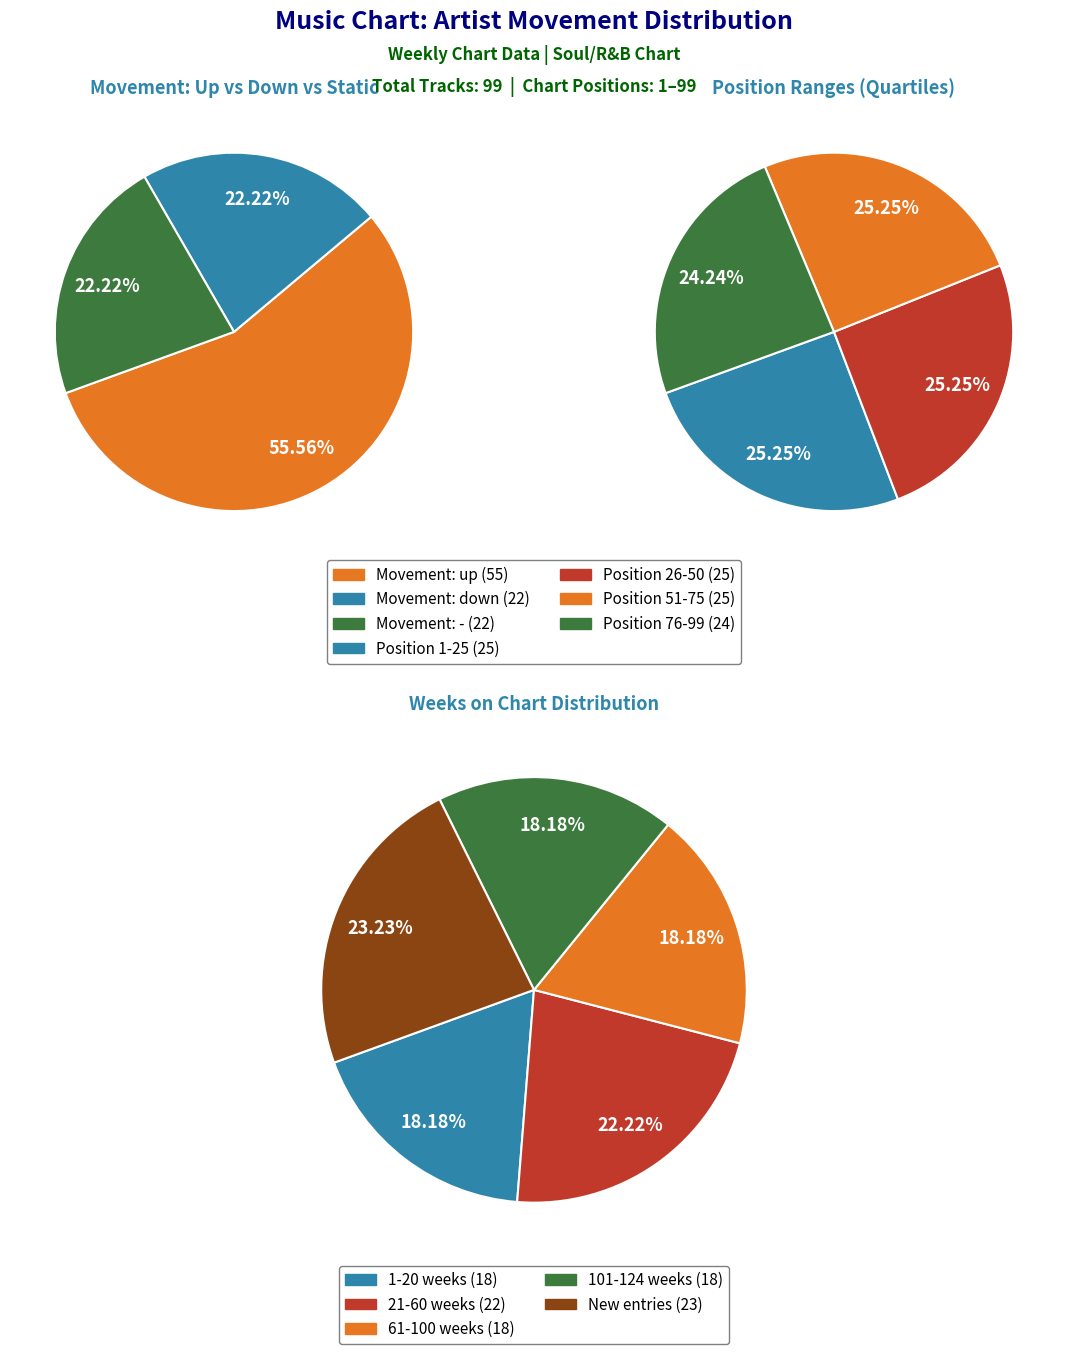

To the nearest percent, what percentage of the pie is -?

22%